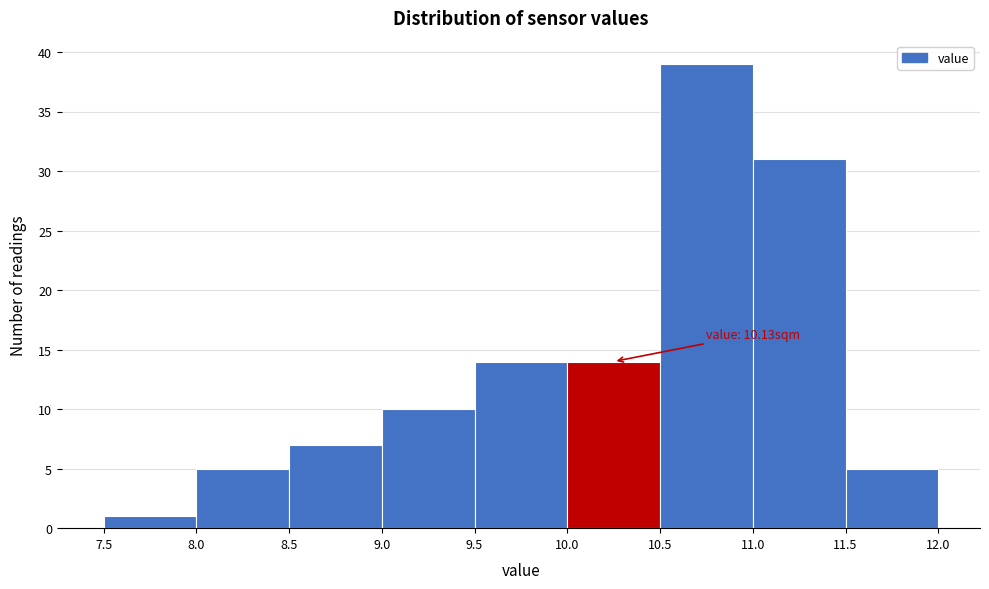

Which range on the x-axis has the tallest bar?

10.5 to 11.0